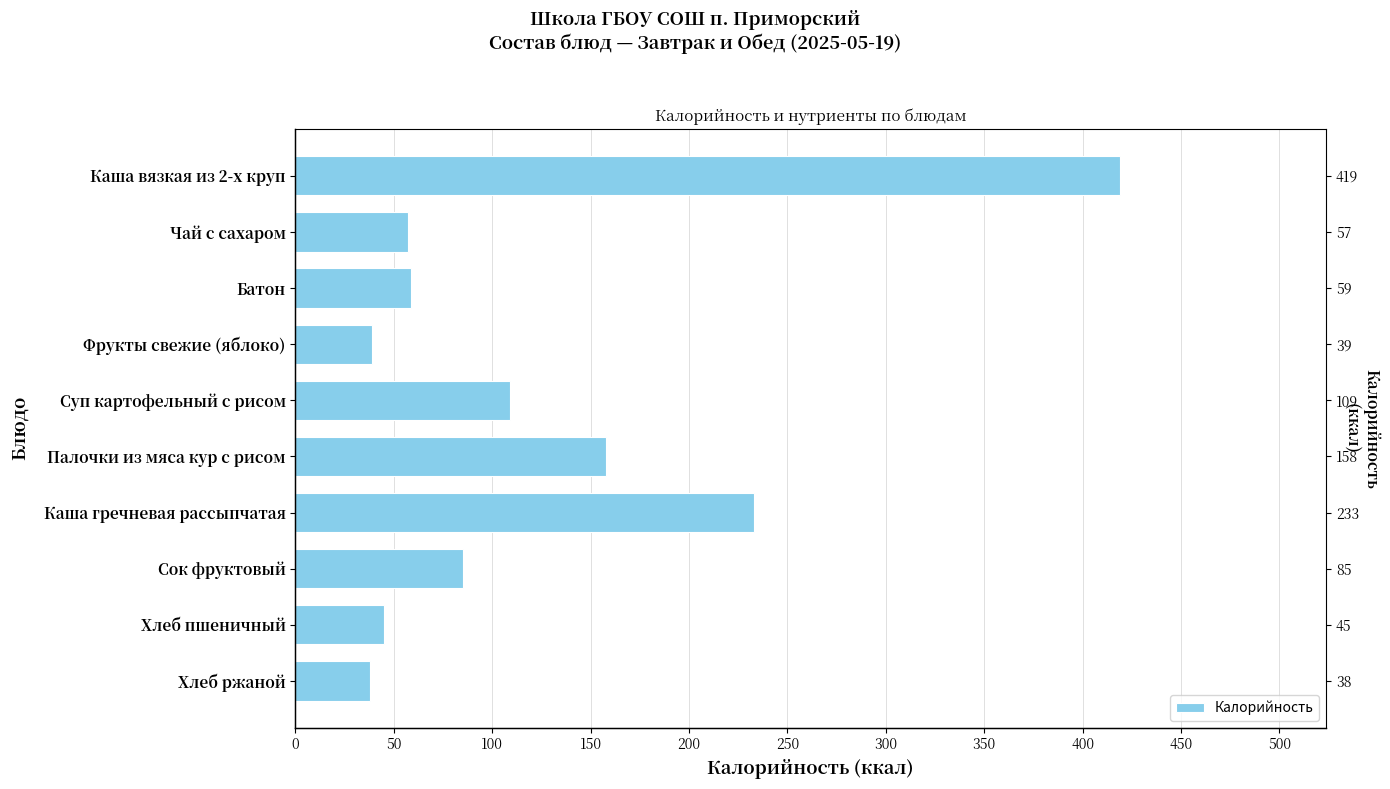

What is the difference between the maximum and second lowest values?

380.0